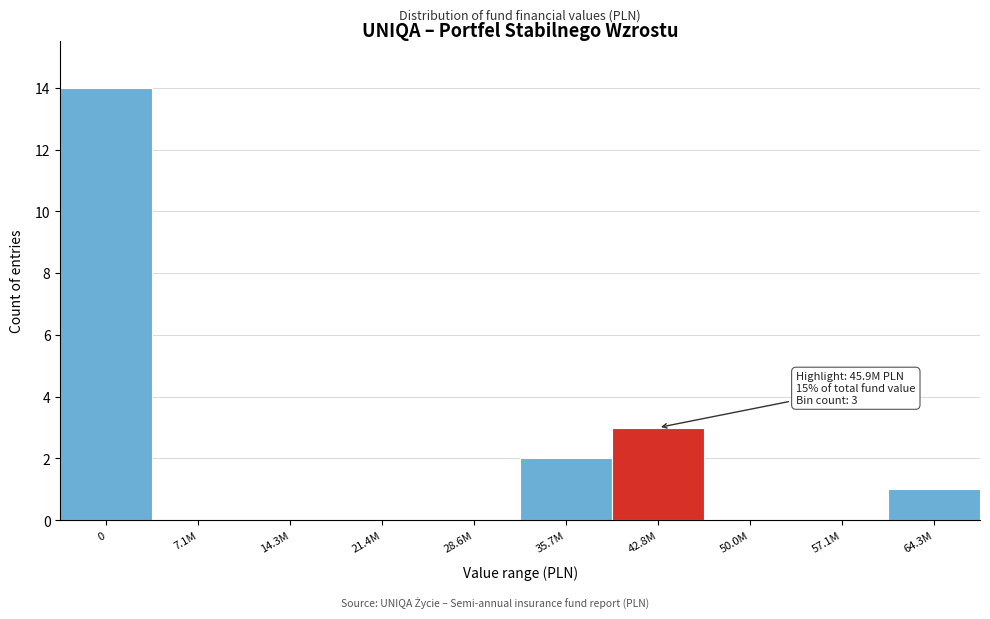

Reading left to right, list all the values displayed in this chart.

0=14	7.1M=0	14.3M=0	21.4M=0	28.6M=0	35.7M=2	42.8M=3	50.0M=0	57.1M=0	64.3M=1